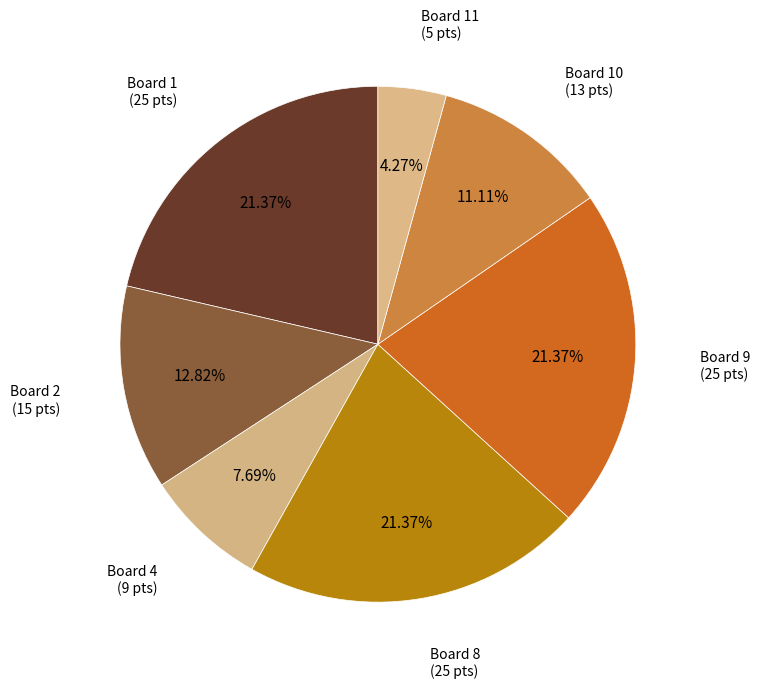

Is there a majority slice in this chart?

No